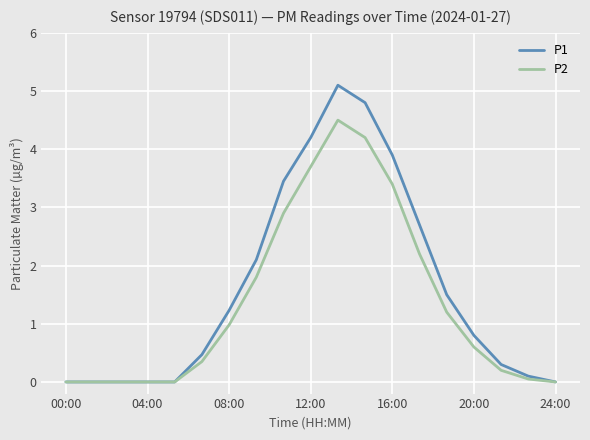

Which series has the widest spread of values?

P1